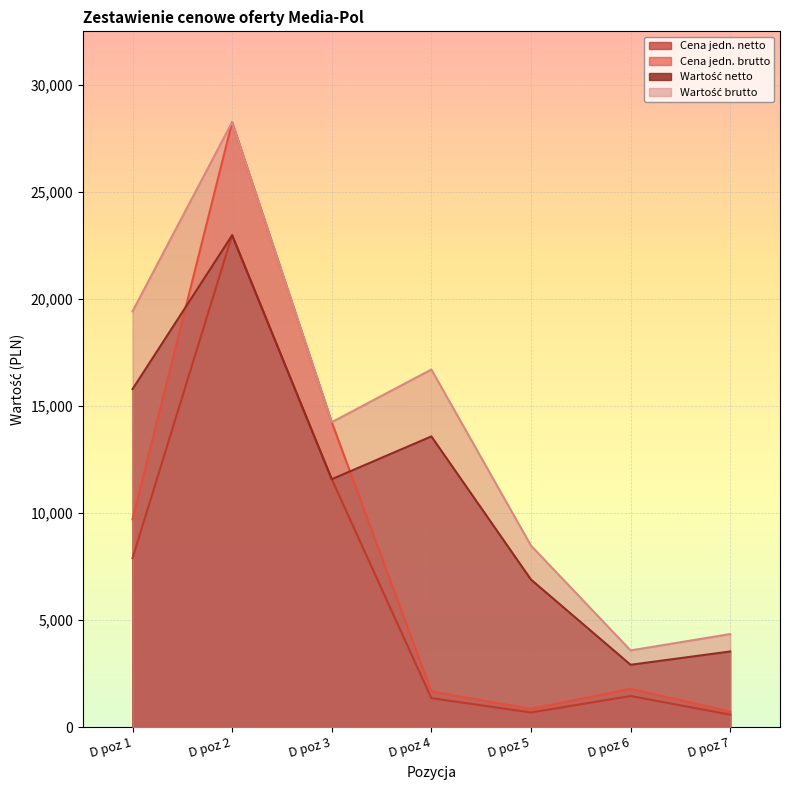

What is the maximum value for Wartość brutto?

28277.7